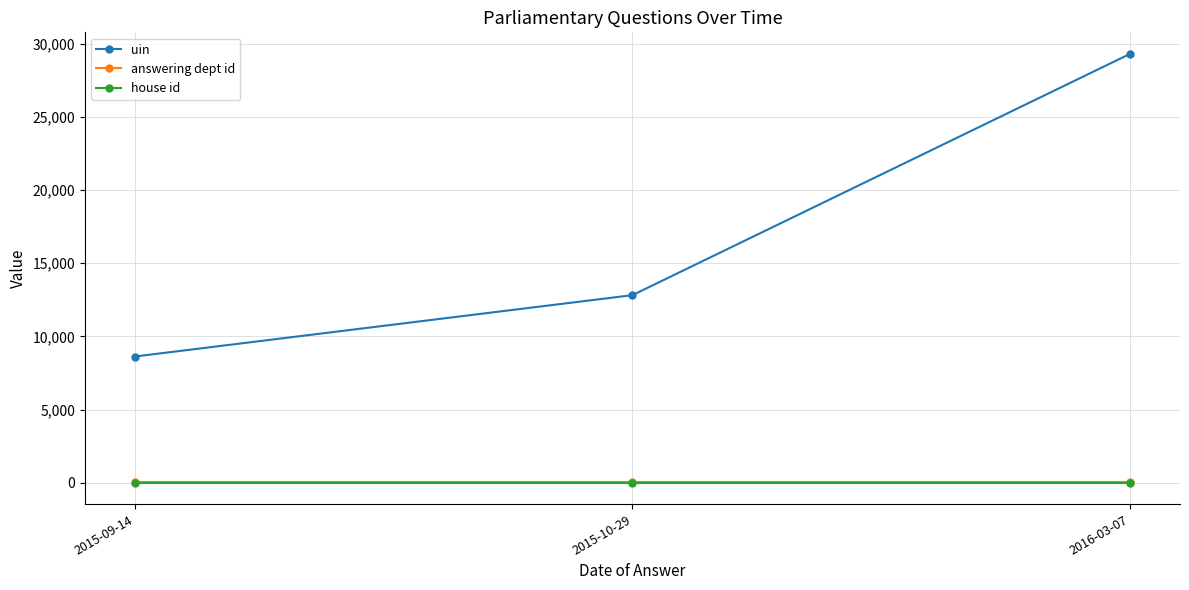

Does the chart have visible grid lines?

Yes